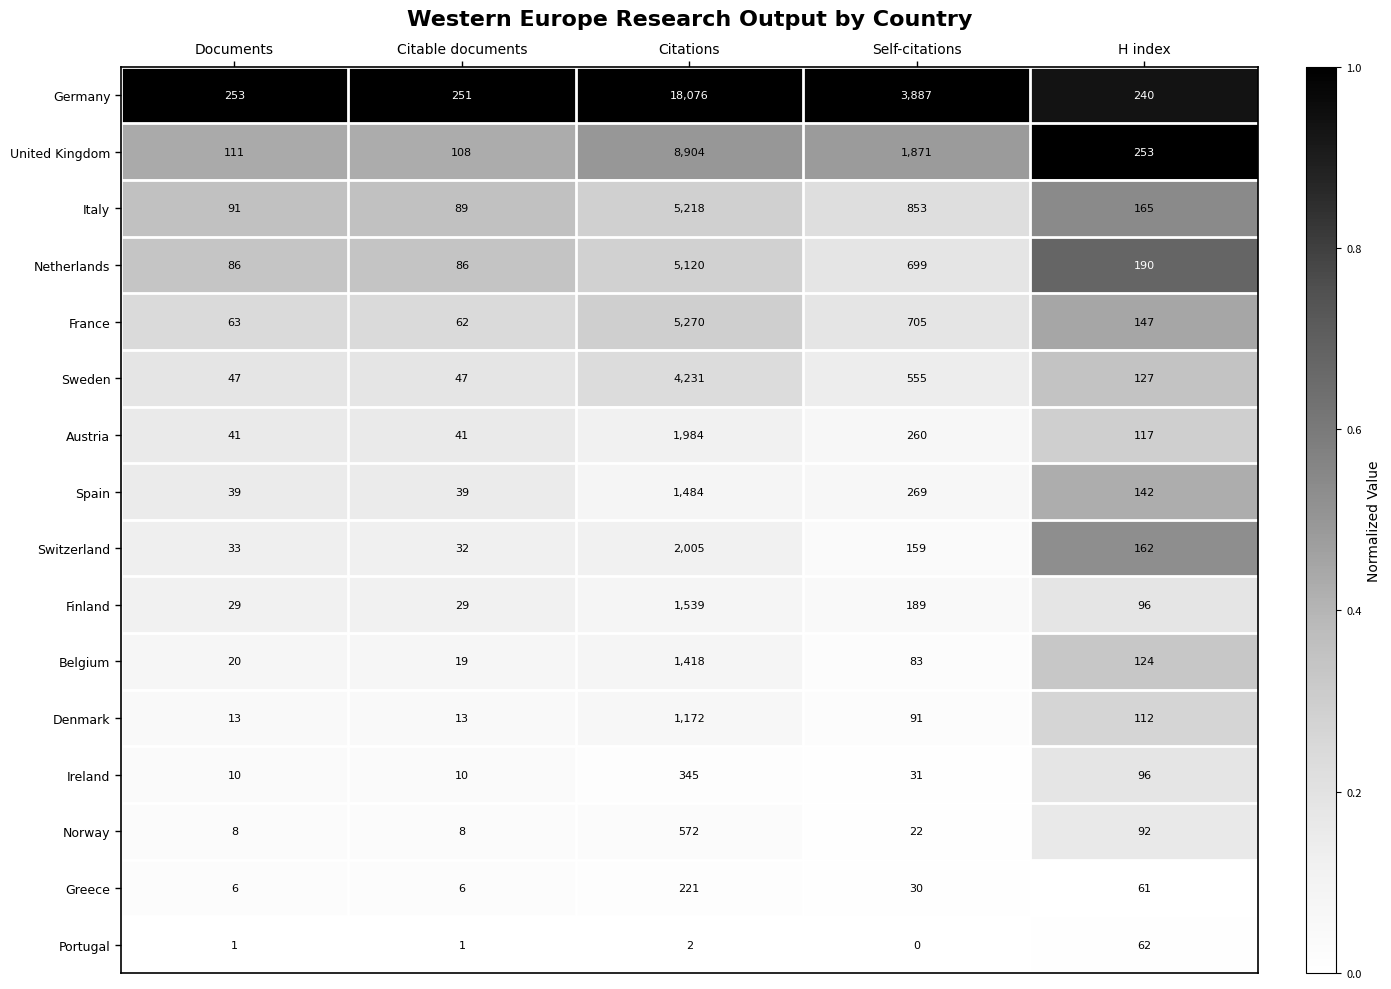

How many categories are shown in the chart?

5